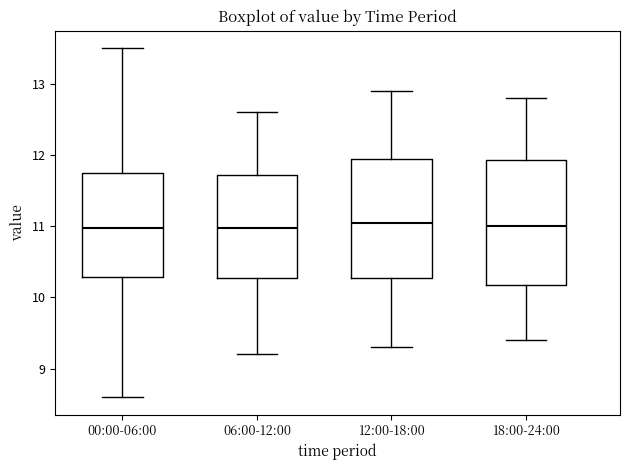

Reading left to right, read every box against the y-axis: the position of its median line, the range the box covers, and the ends of its whiskers. The values are not printed on the chart, so give them approximately, as read against the axis.

00:00-06:00: median 11.0, box 10.3 to 11.7, whiskers 8.6 to 13.5
06:00-12:00: median 11.0, box 10.3 to 11.7, whiskers 9.2 to 12.6
12:00-18:00: median 11.1, box 10.3 to 12.0, whiskers 9.3 to 12.9
18:00-24:00: median 11.0, box 10.2 to 11.9, whiskers 9.4 to 12.8